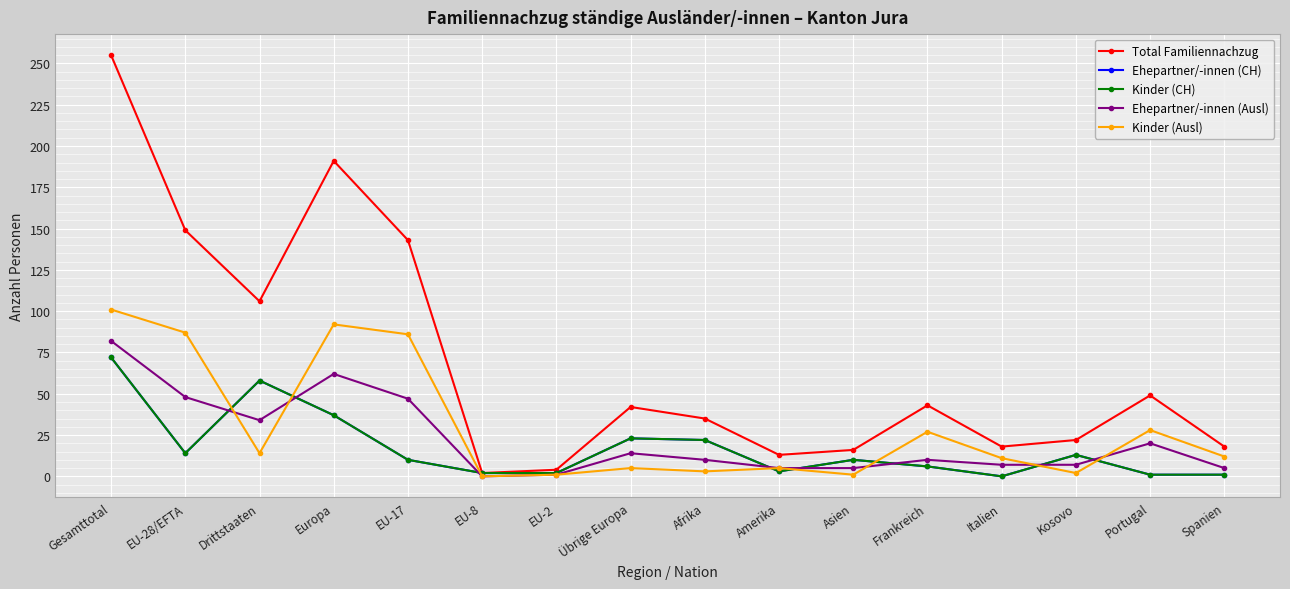

Reading right to left, what are all the values shown in this chart?

Total Familiennachzug: Spanien=18	Portugal=49	Kosovo=22	Italien=18	Frankreich=43	Asien=16	Amerika=13	Afrika=35	Übrige Europa=42	EU-2=4	EU-8=2	EU-17=143	Europa=191	Drittstaaten=106	EU-28/EFTA=149	Gesamttotal=255
Ehepartner/-innen (CH): Spanien=1	Portugal=1	Kosovo=13	Italien=0	Frankreich=6	Asien=10	Amerika=3	Afrika=22	Übrige Europa=23	EU-2=2	EU-8=2	EU-17=10	Europa=37	Drittstaaten=58	EU-28/EFTA=14	Gesamttotal=72
Kinder (CH): Spanien=1	Portugal=1	Kosovo=13	Italien=0	Frankreich=6	Asien=10	Amerika=3	Afrika=22	Übrige Europa=23	EU-2=2	EU-8=2	EU-17=10	Europa=37	Drittstaaten=58	EU-28/EFTA=14	Gesamttotal=72
Ehepartner/-innen (Ausl): Spanien=5	Portugal=20	Kosovo=7	Italien=7	Frankreich=10	Asien=5	Amerika=5	Afrika=10	Übrige Europa=14	EU-2=1	EU-8=0	EU-17=47	Europa=62	Drittstaaten=34	EU-28/EFTA=48	Gesamttotal=82
Kinder (Ausl): Spanien=12	Portugal=28	Kosovo=2	Italien=11	Frankreich=27	Asien=1	Amerika=5	Afrika=3	Übrige Europa=5	EU-2=1	EU-8=0	EU-17=86	Europa=92	Drittstaaten=14	EU-28/EFTA=87	Gesamttotal=101